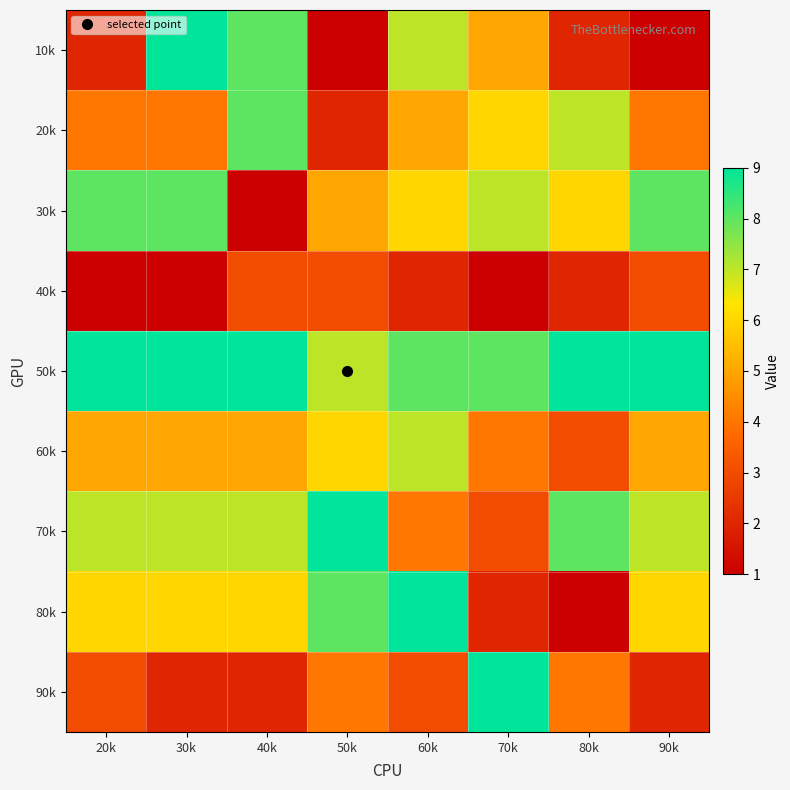

At 70k, list the series in order from smallest to largest.

40k, 80k, 70k, 60k, 10k, 20k, 30k, 50k, 90k